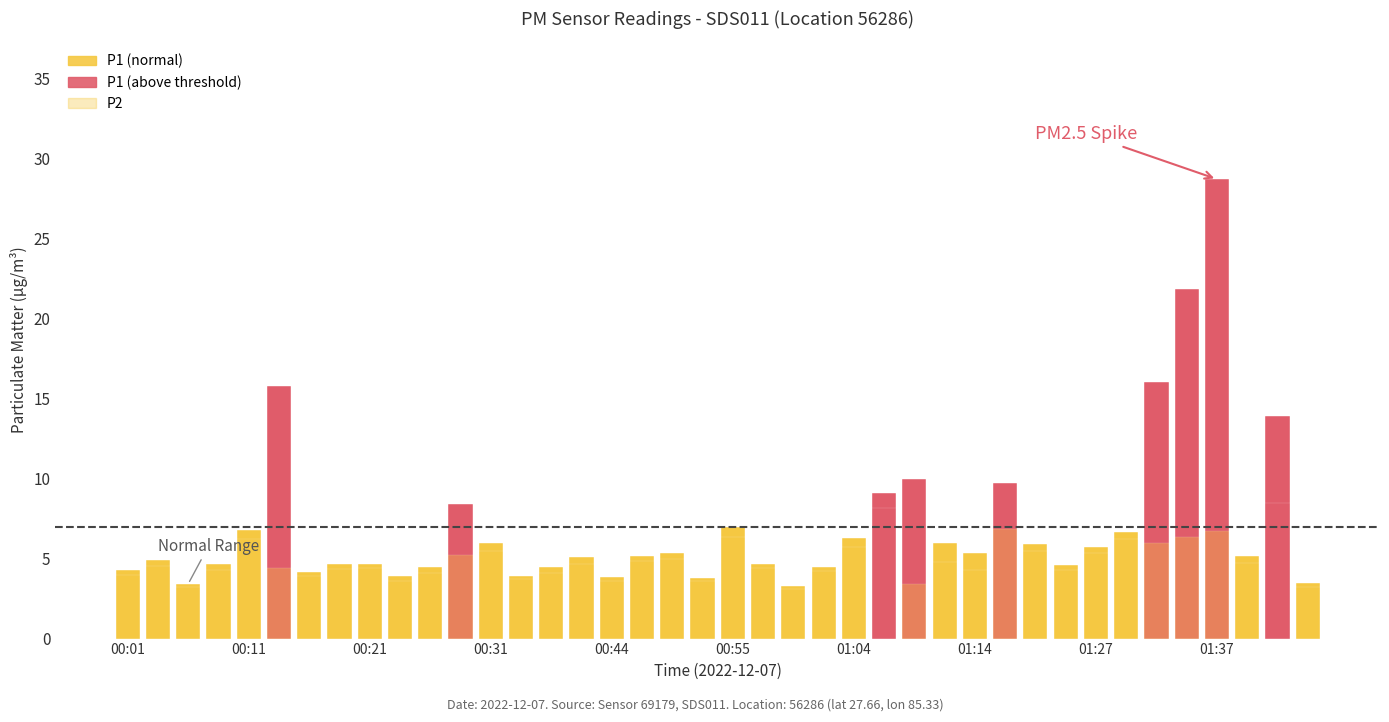

What is the label of the 39th bar from the left?

01:42